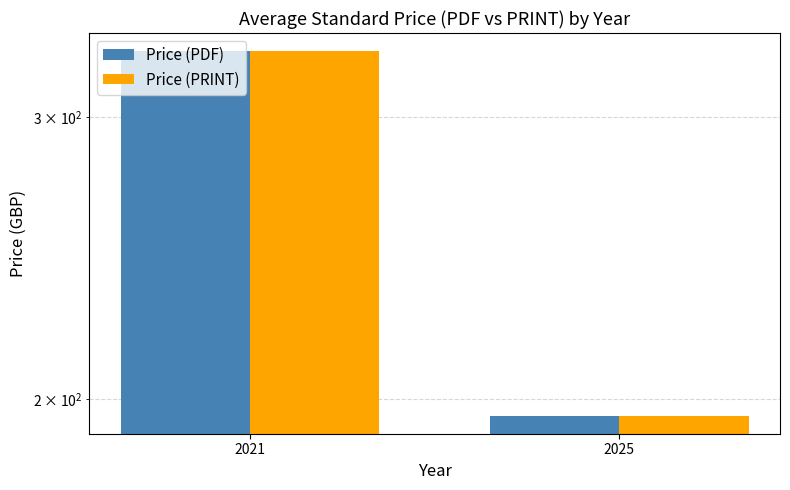

What are all the series names shown in the legend?

Price (PDF), Price (PRINT)